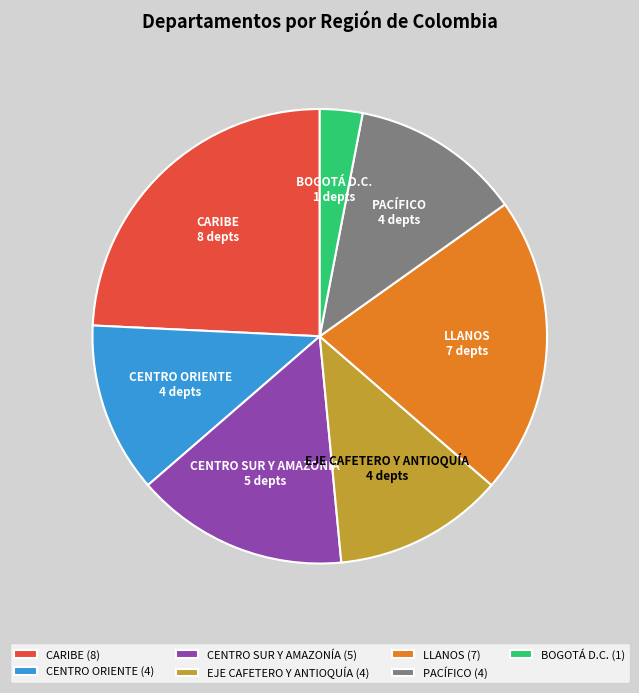

Does CENTRO ORIENTE represent more than half of the total?

No